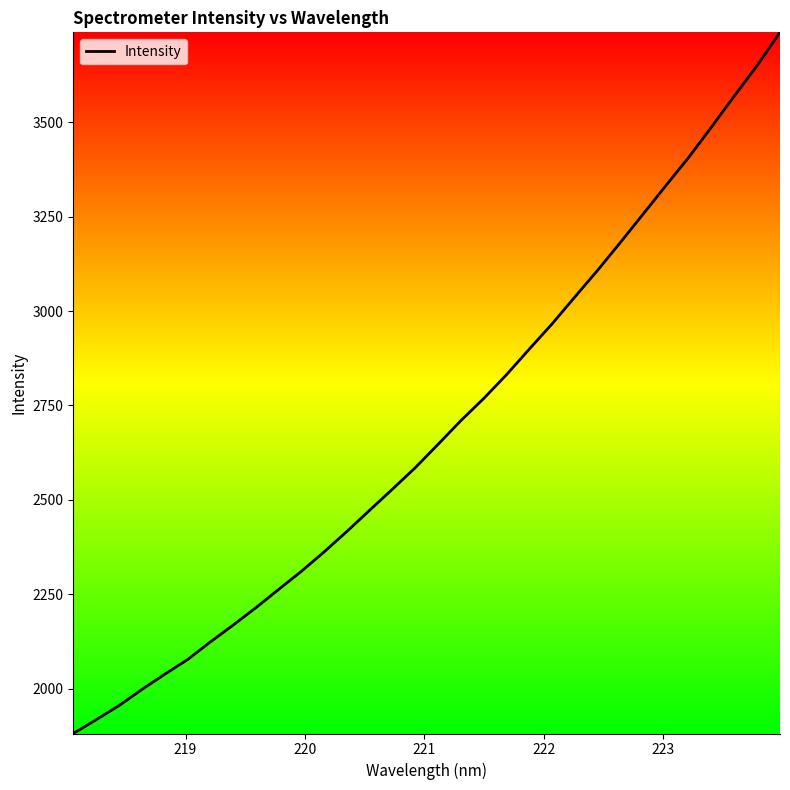

Does the chart display data point markers on the line(s)?

No